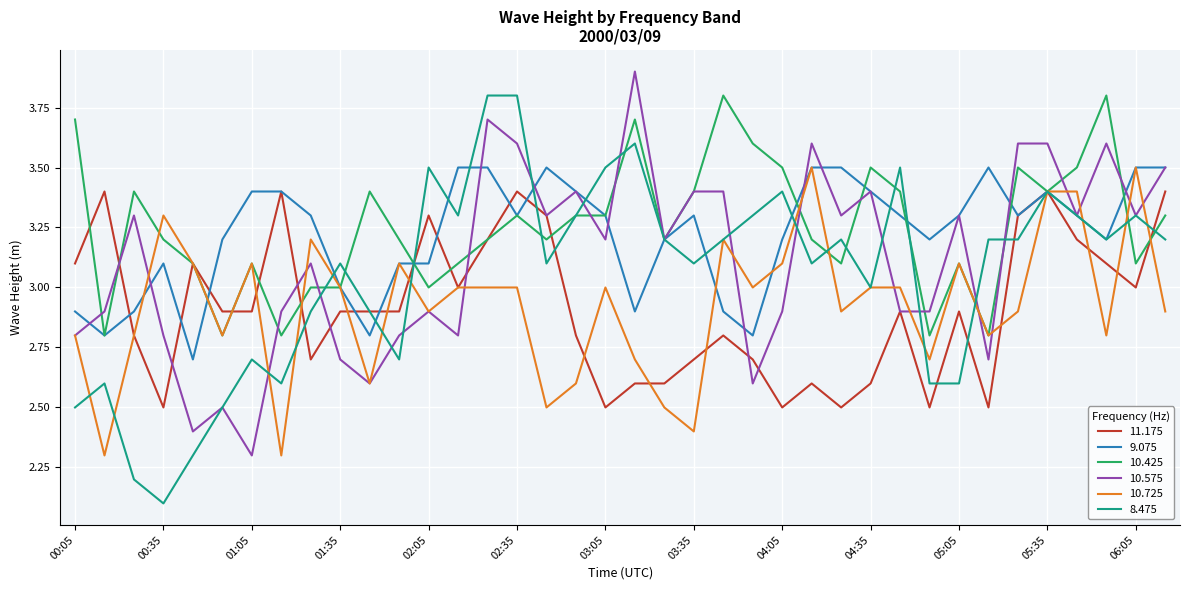

Is this an area chart (filled region under the line)?

No